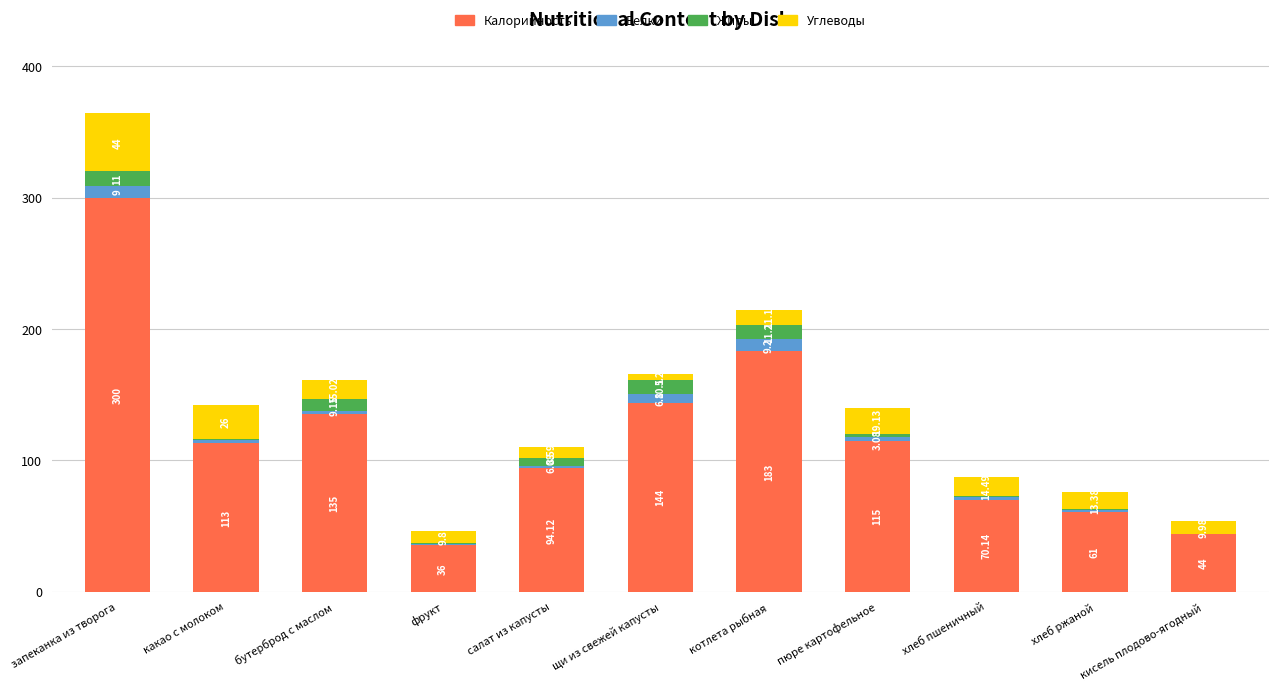

What is the total value across all series at запеканка из творога?

364.0